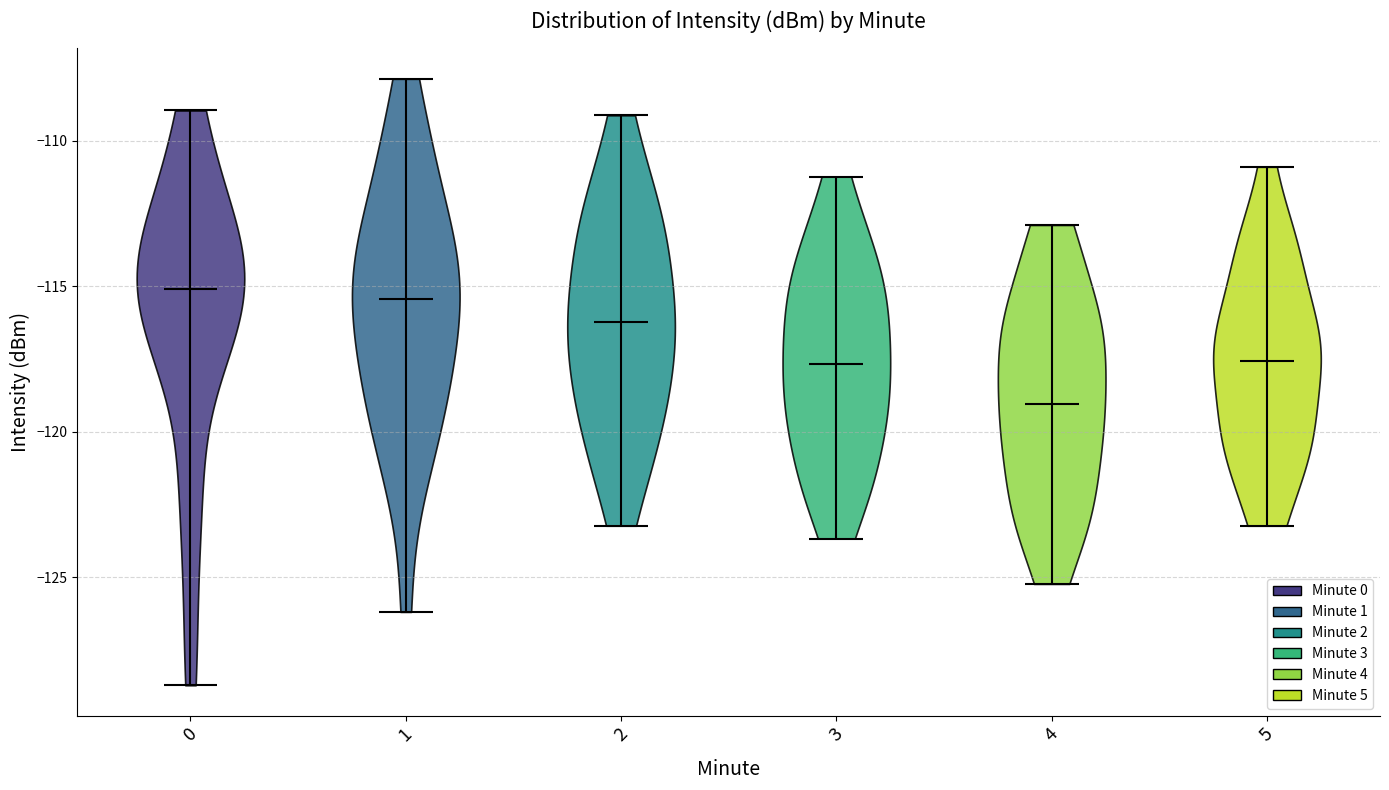

Reading left to right, read every violin against the y-axis: where its median line is, and the lowest and highest points it reaches. The values are not printed on the chart, so give them approximately, as read against the axis.

0: median line -115.0, lowest point -128.5, highest point -109.0
1: median line -115.5, lowest point -126.0, highest point -108.0
2: median line -116.0, lowest point -123.0, highest point -109.0
3: median line -117.5, lowest point -123.5, highest point -111.0
4: median line -119.0, lowest point -125.0, highest point -113.0
5: median line -117.5, lowest point -123.0, highest point -111.0